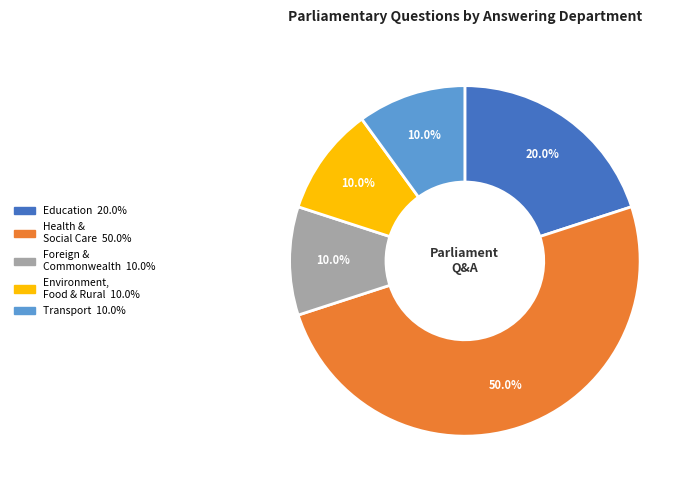

Does any single category account for the majority?

No